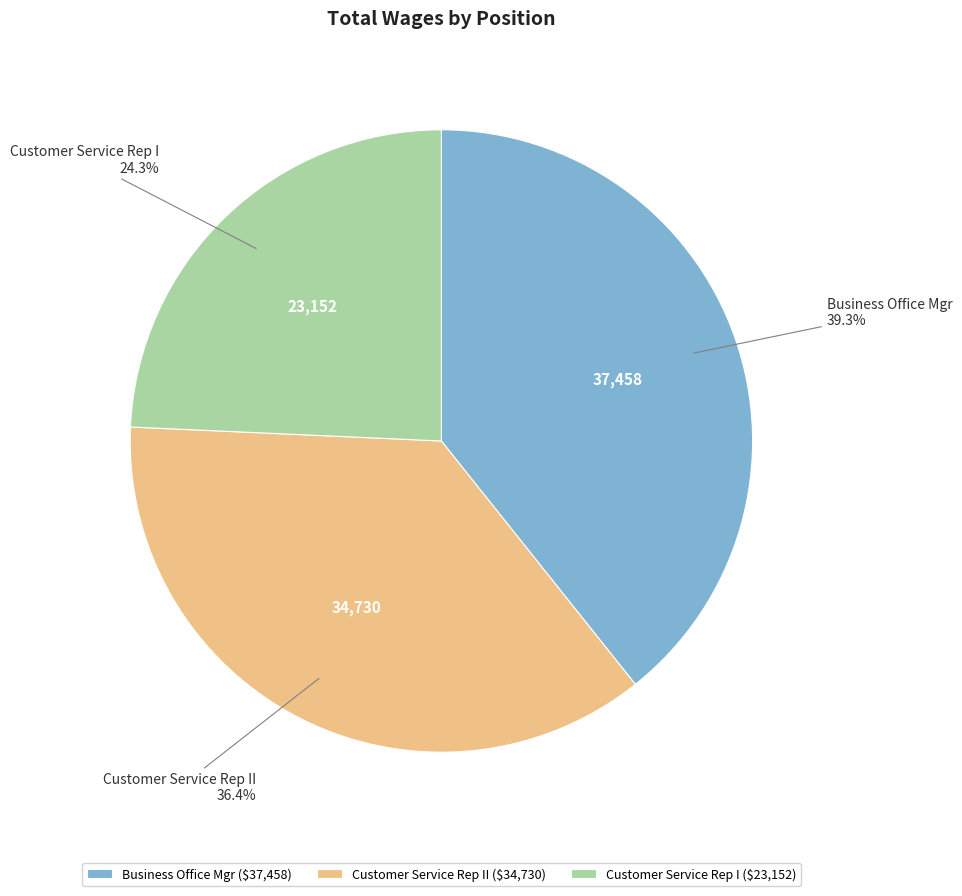

Which category has the biggest portion of the pie?

Business Office Mgr